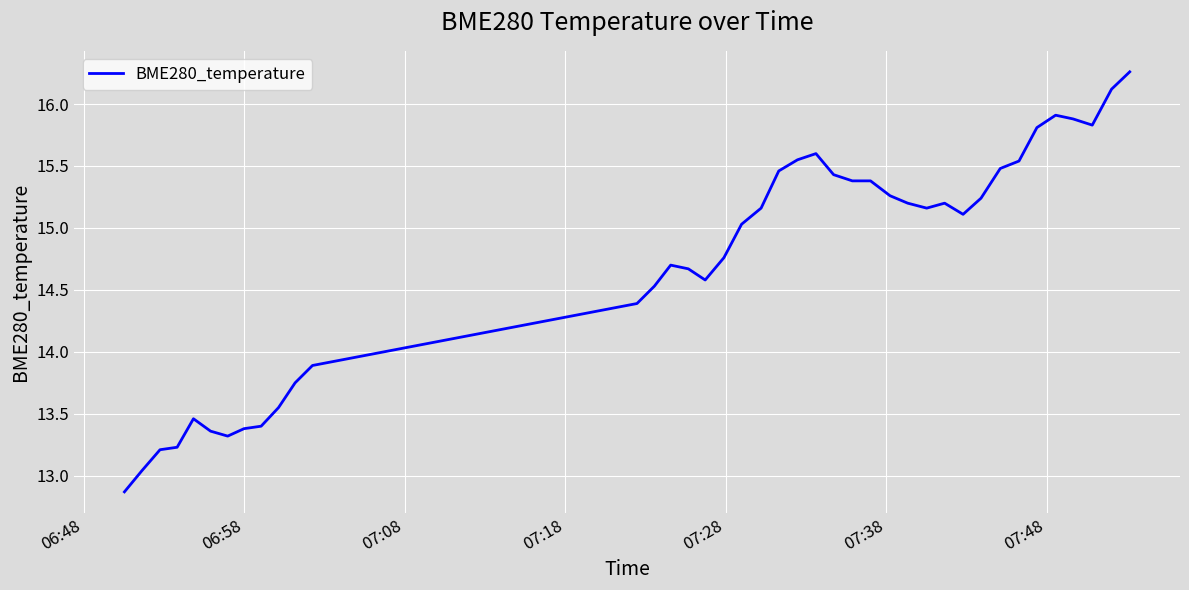

What is the smallest value displayed?

12.9